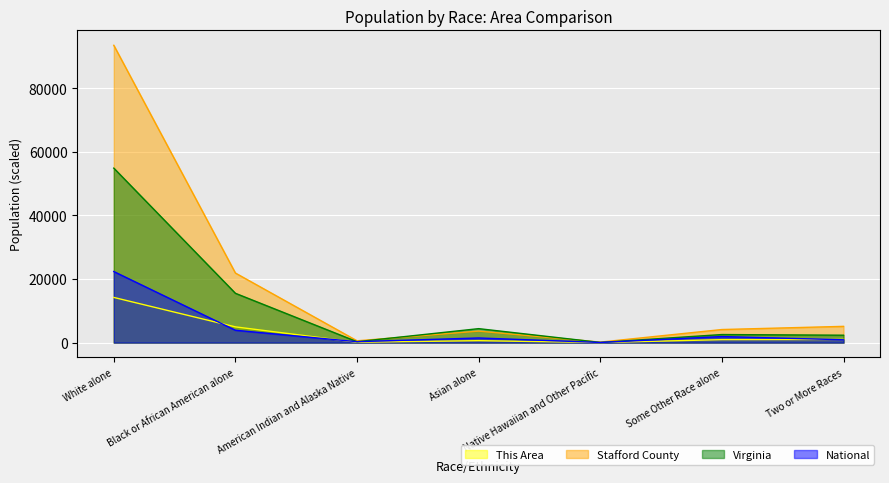

Rank the categories by Virginia value from highest to lowest.

White alone, Black or African American alone, Asian alone, Some Other Race alone, Two or More Races, American Indian and Alaska Native, Native Hawaiian and Other Pacific